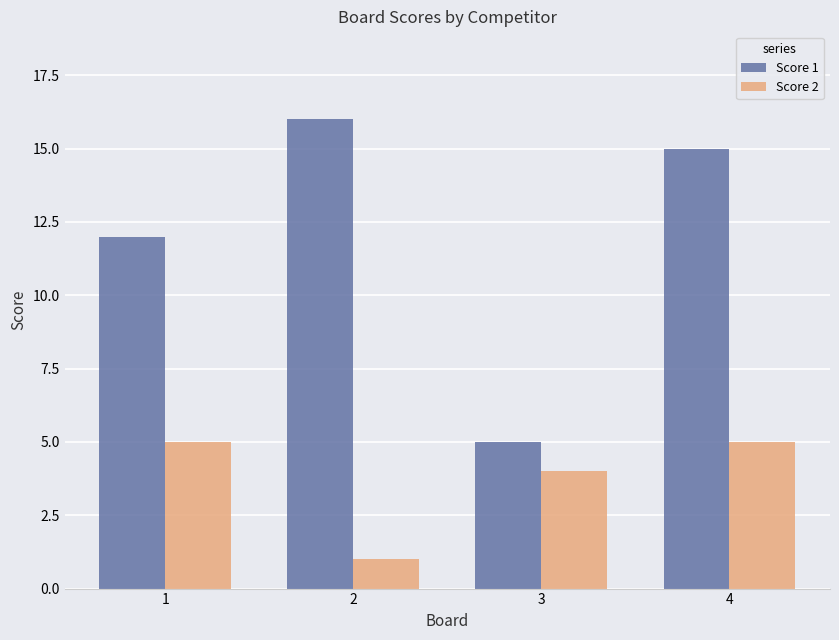

What is the sum of the Score 2 values at 3 and 4?

9